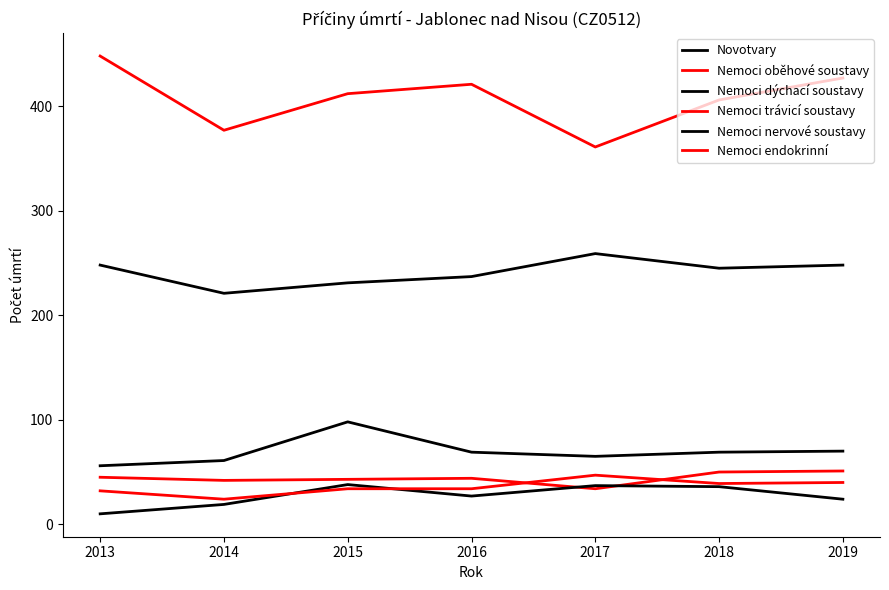

Does the chart display data point markers on the line(s)?

No